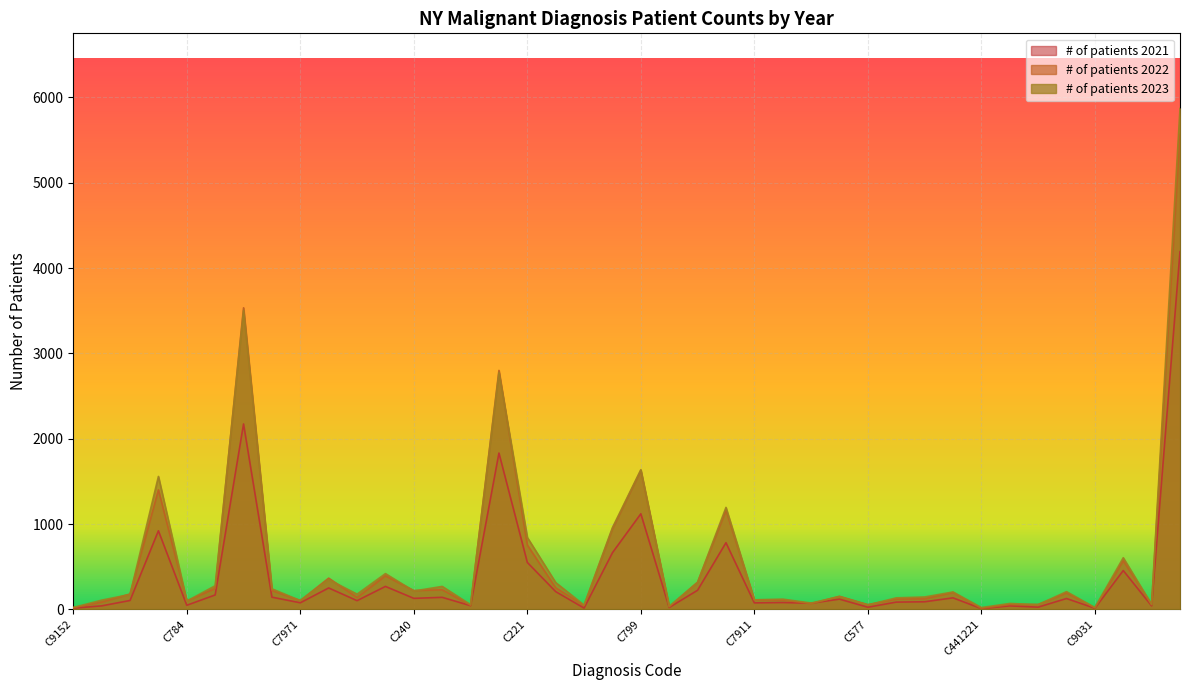

The # of patients 2021 series shows 77 at C7971. True or false?

True